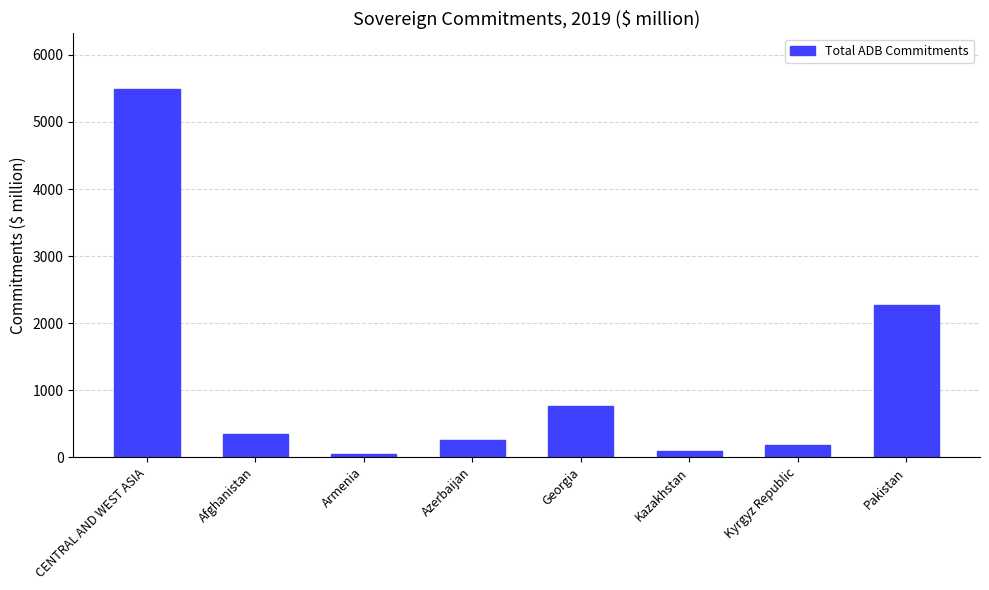

The chart shows a value of 50.3 at Armenia. True or false?

True